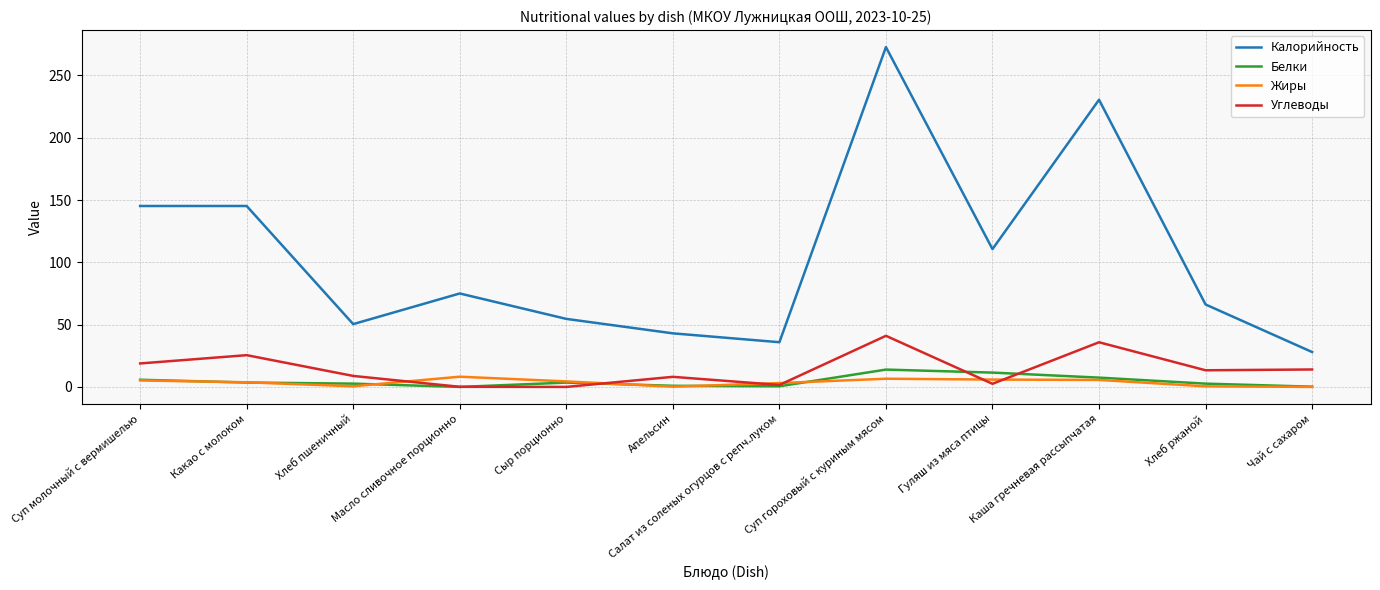

Is the value of Жиры at Суп гороховый с куриным мясом greater than the value of Белки at Суп гороховый с куриным мясом?

No